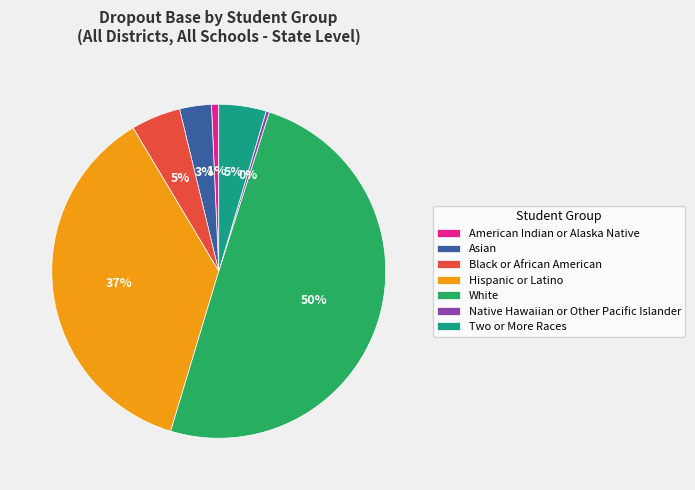

What is the largest slice in the pie chart?

White